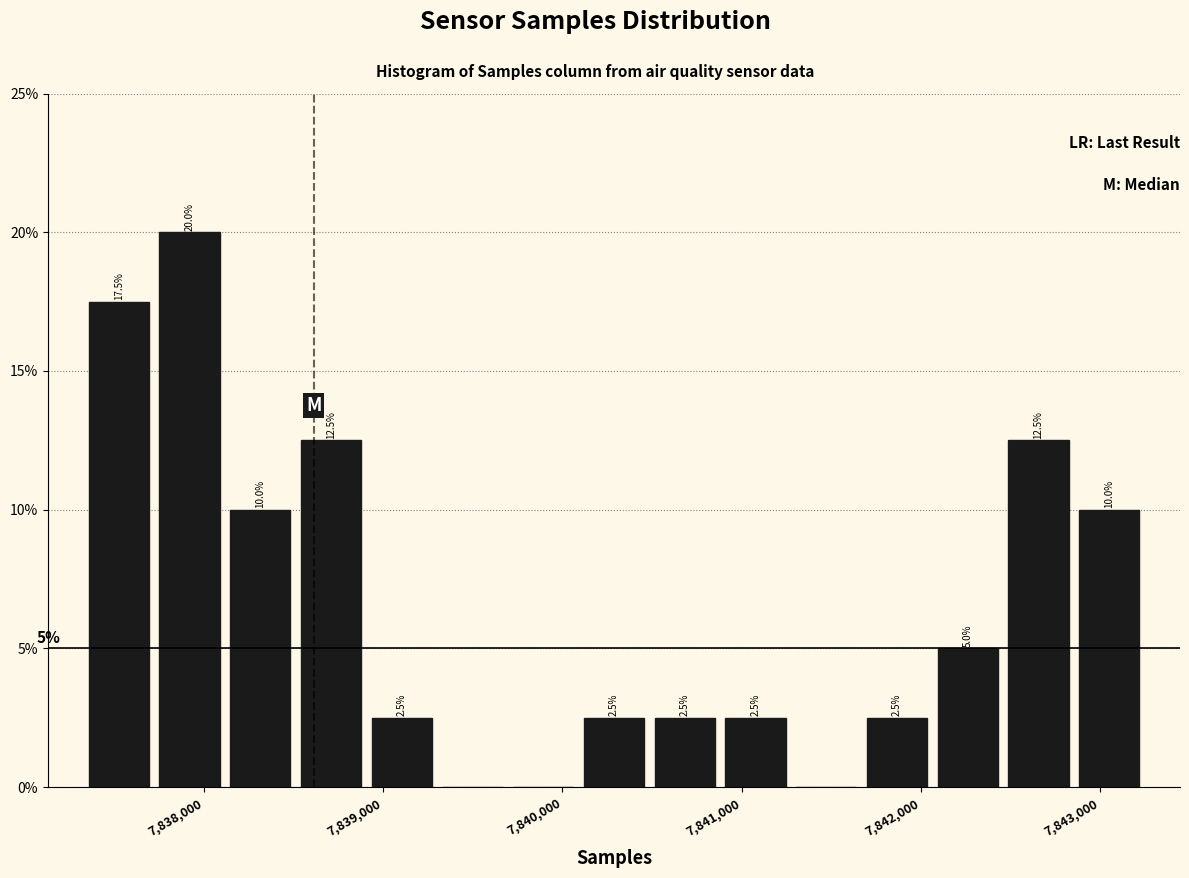

Read against the x-axis, roughly where is the centre of the tallest bar?

7837900